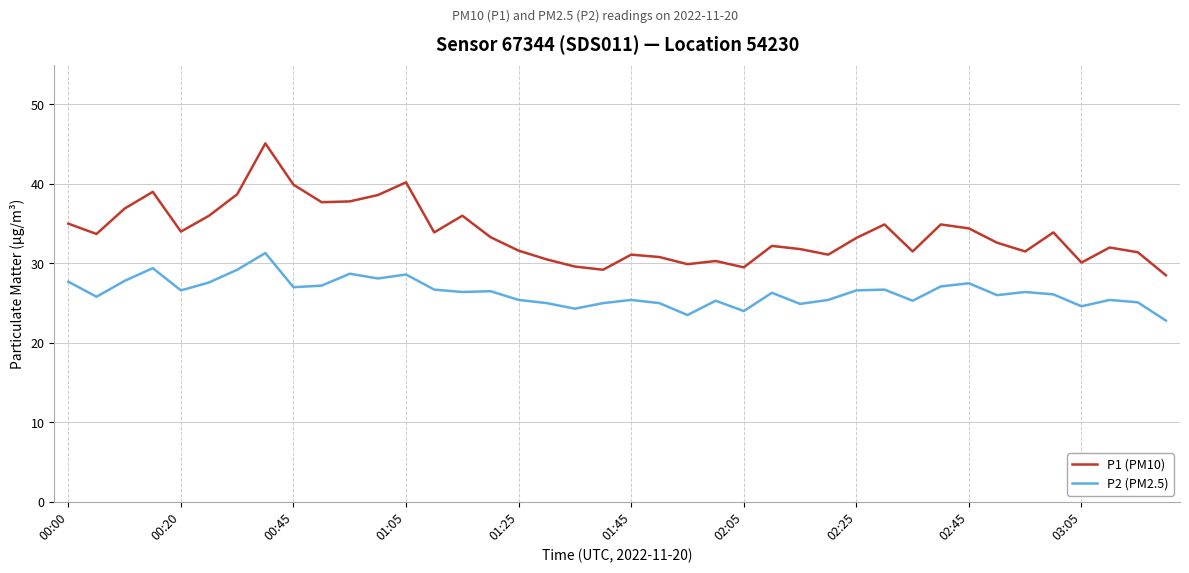

What is the difference between the maximum and minimum values in the P2 (PM2.5) series?

8.5